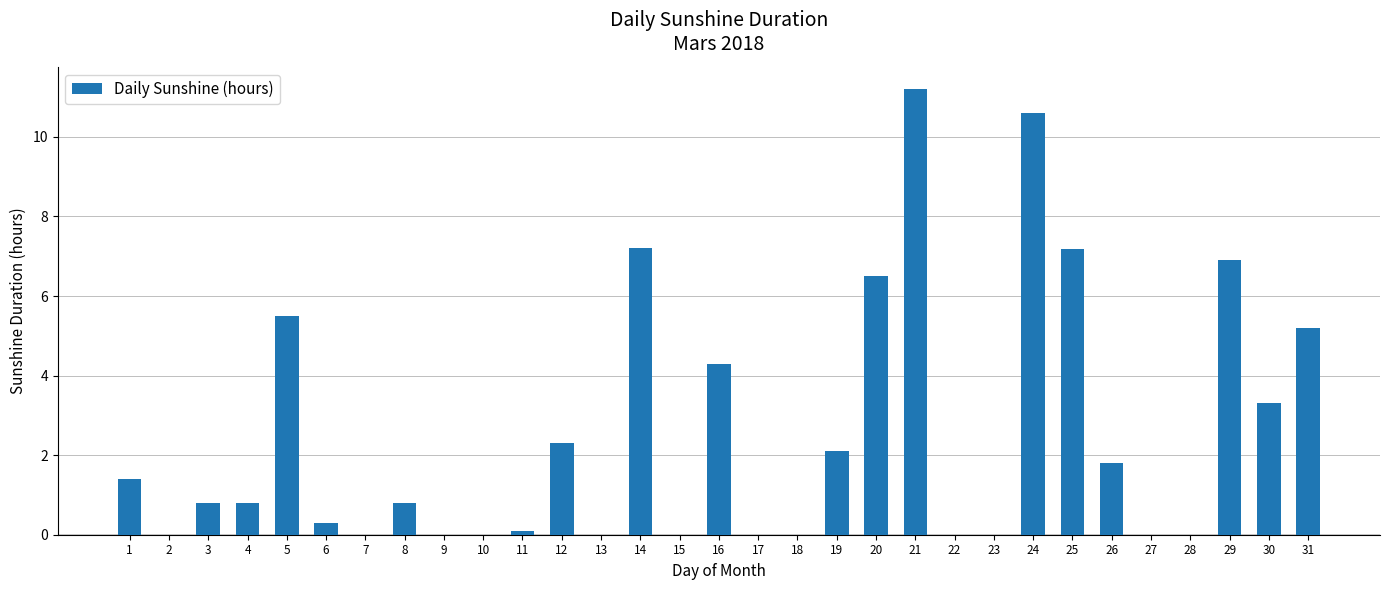

How many data points does each series have?

31